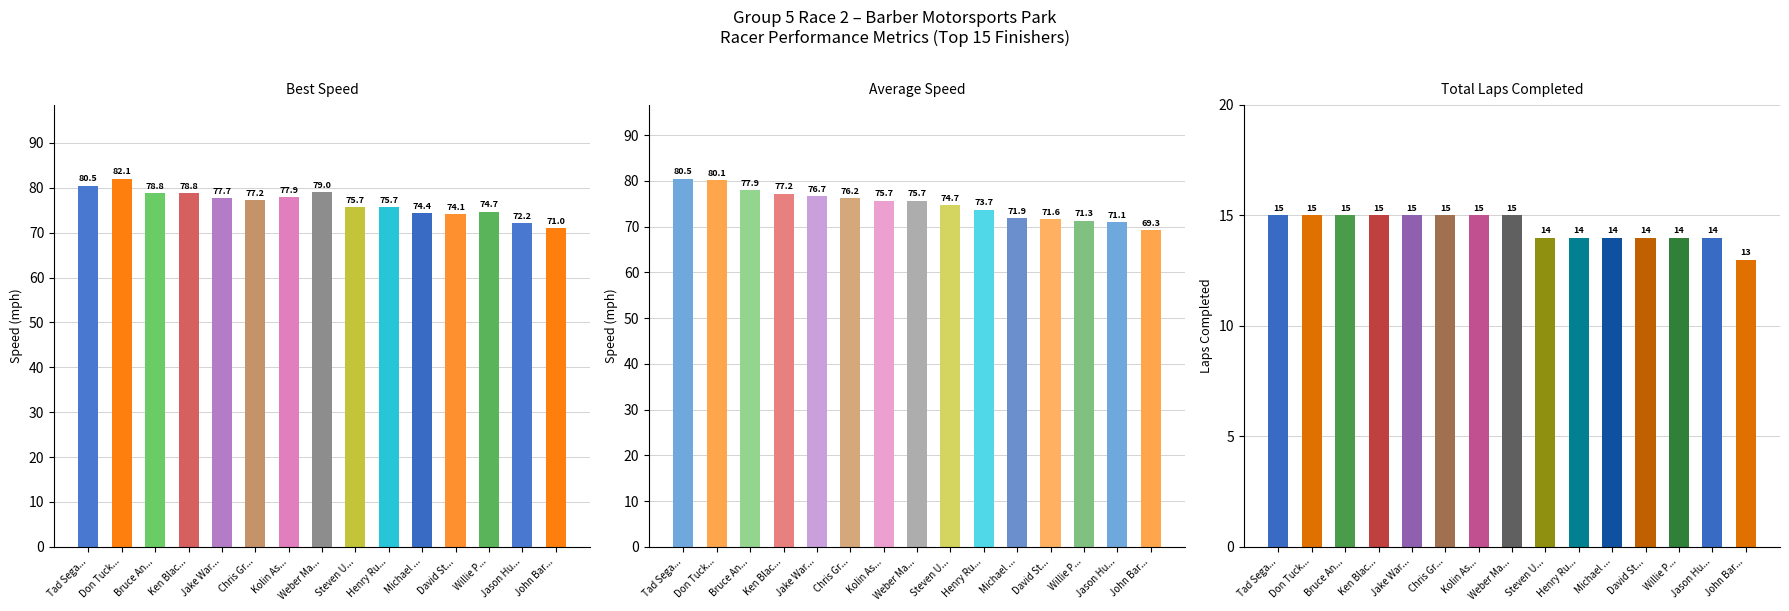

Reading right to left, extract all data points from this chart.

Best Speed: 71.0	72.2	74.7	74.1	74.4	75.7	75.7	79.0	77.9	77.2	77.7	78.8	78.8	82.1	80.5
Average Speed: 69.3	71.1	71.3	71.6	71.9	73.7	74.7	75.7	75.7	76.2	76.7	77.2	77.9	80.1	80.5
Total Laps: 13.0	14.0	14.0	14.0	14.0	14.0	14.0	15.0	15.0	15.0	15.0	15.0	15.0	15.0	15.0